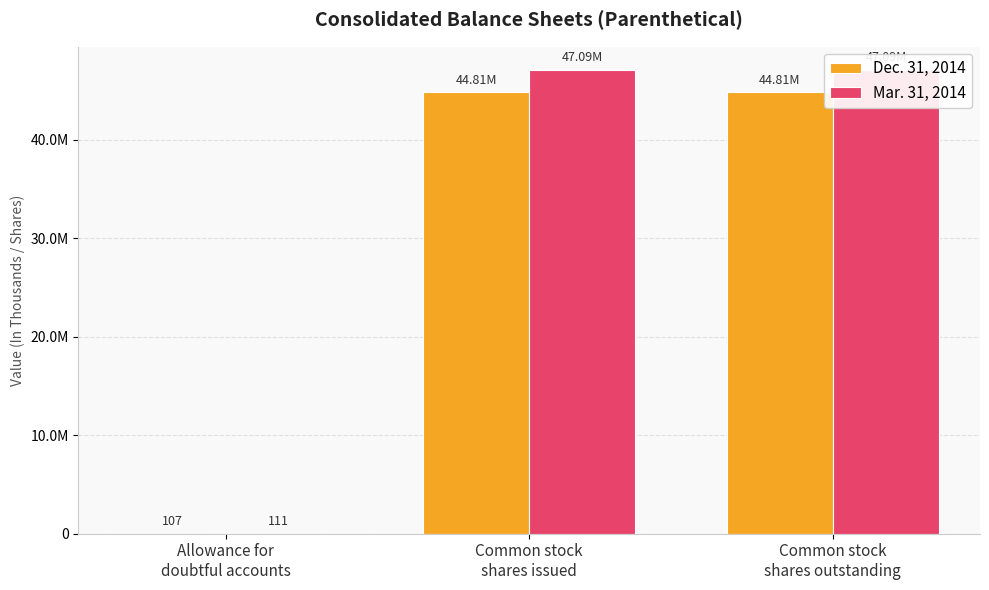

At how many categories does at least one series exceed 16426210?

2